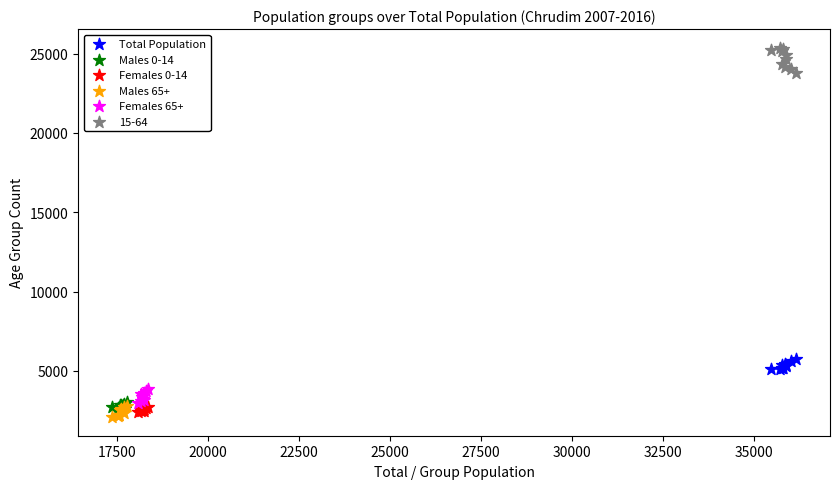

Which series contains the highest Y value?

15-64